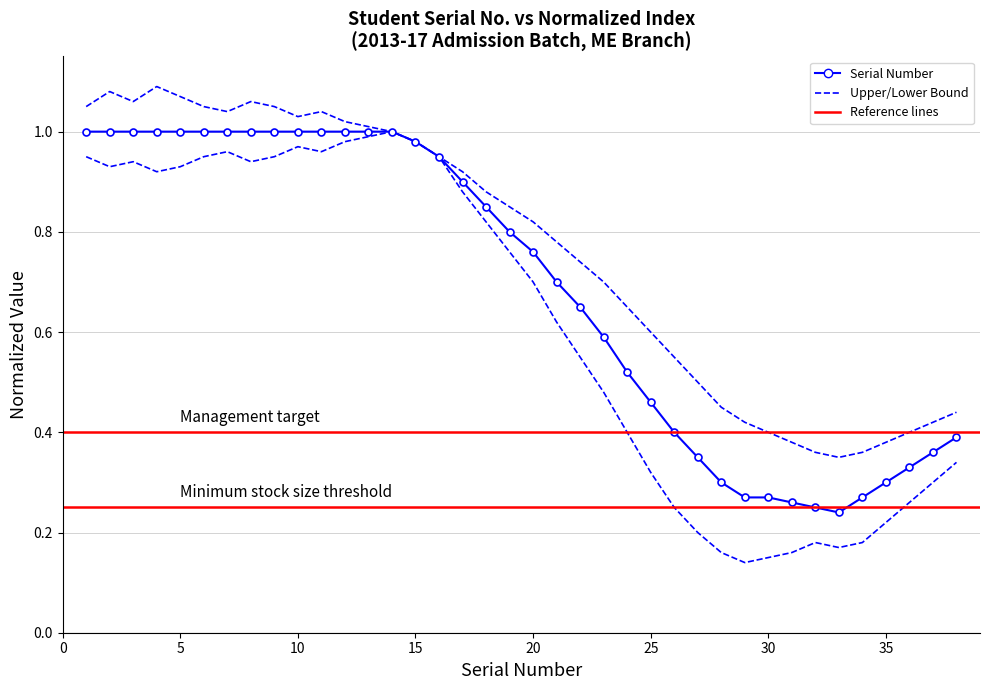

What is the value of the Upper Bound point at the 25th from the left?

0.6